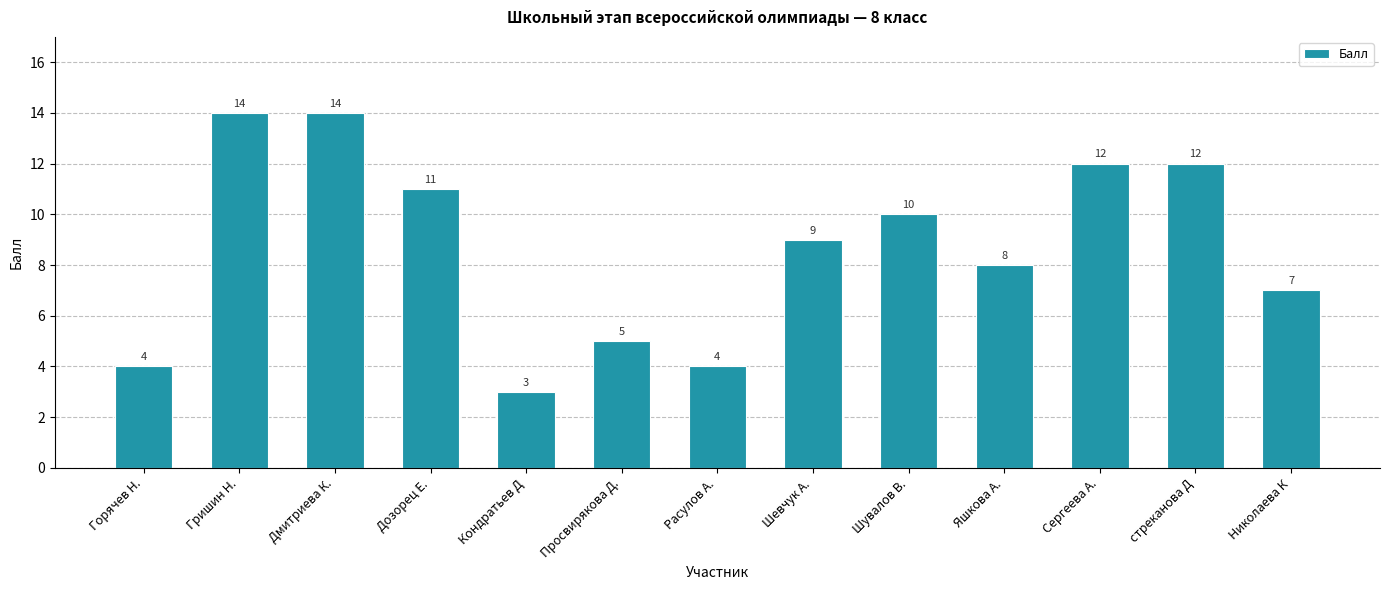

What is the maximum value shown in the chart?

14